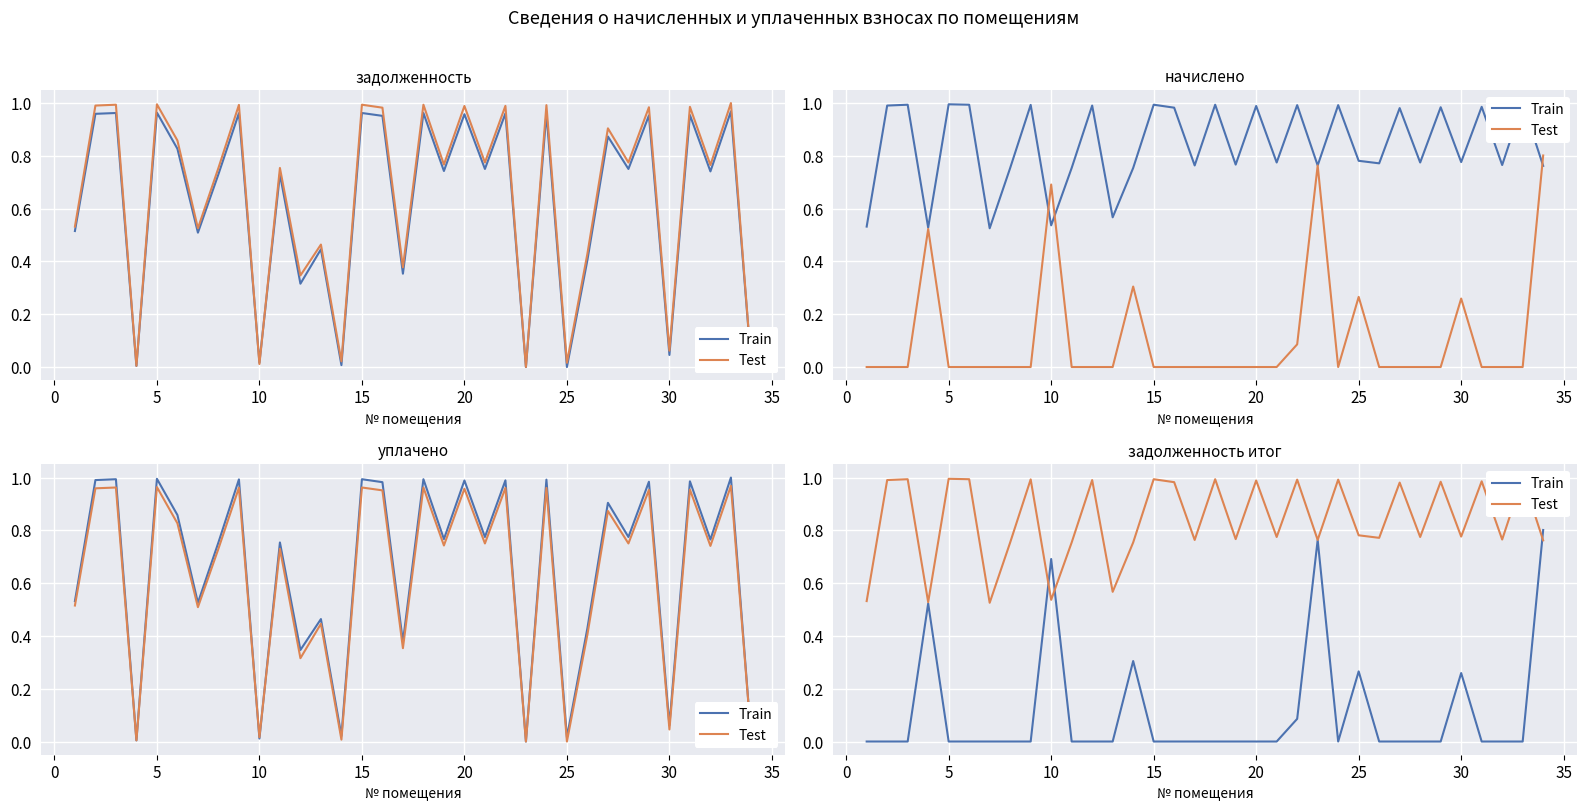

True or false: Test has more than 0 points higher than both neighbors.

True